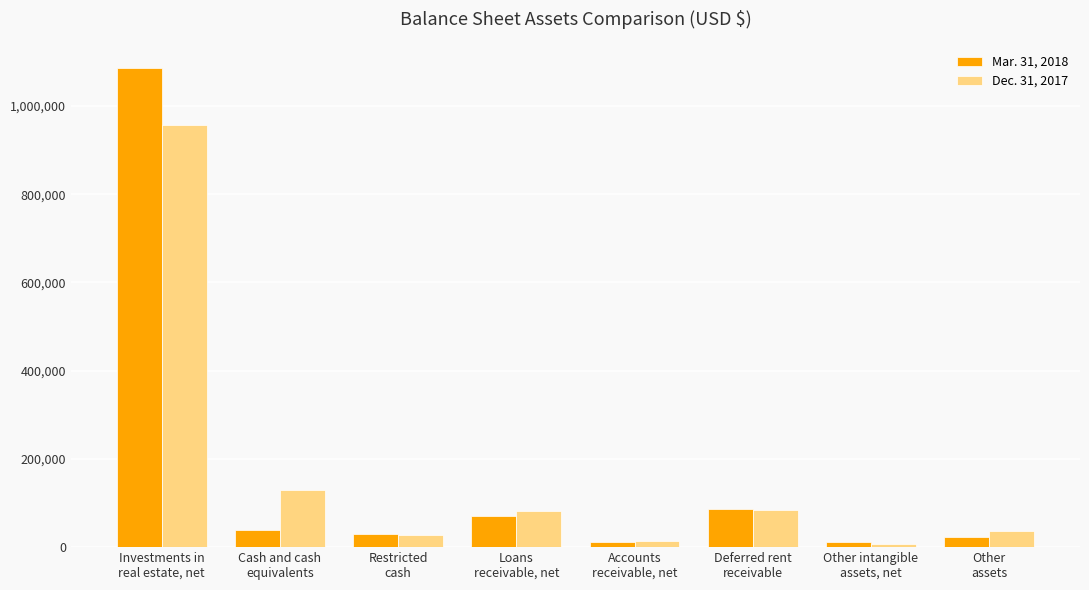

What is the label of the 8th bar from the left?

Other
assets